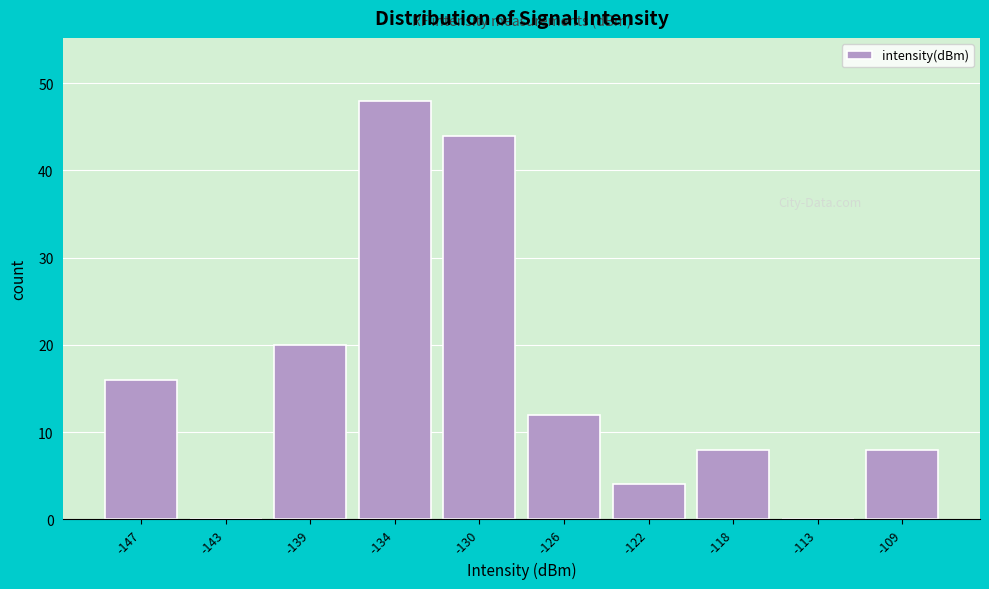

Reading left to right, transcribe all the data shown in this chart.

-147=16	-143=0	-139=20	-134=48	-130=44	-126=12	-122=4	-118=8	-113=0	-109=8